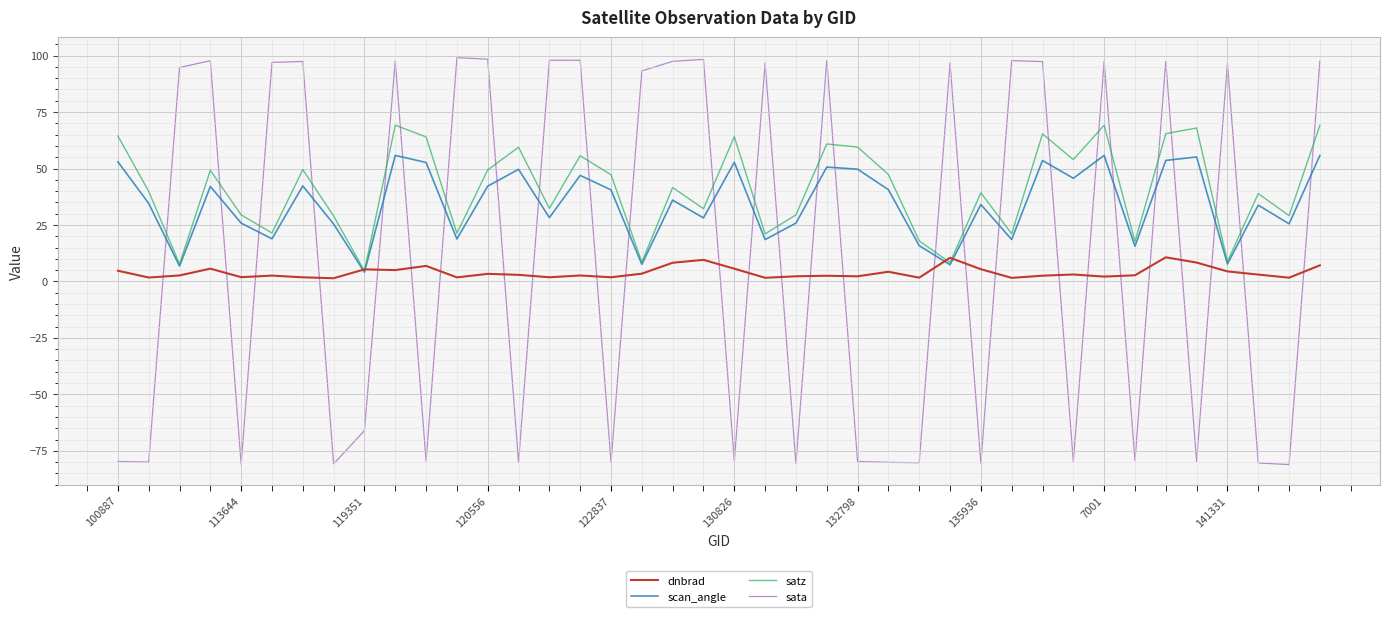

Count the number of data series in this chart.

4